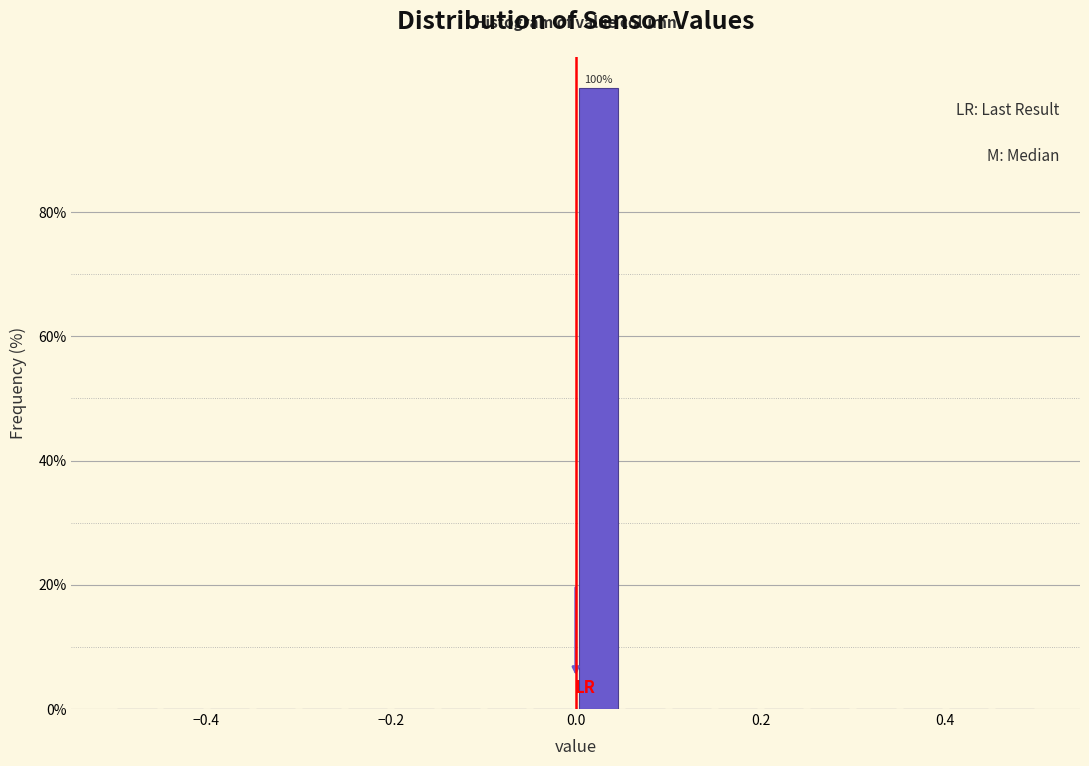

Around what value on the x-axis is the tallest bar? Give the approximate position of its centre, as read against the axis.

0.02